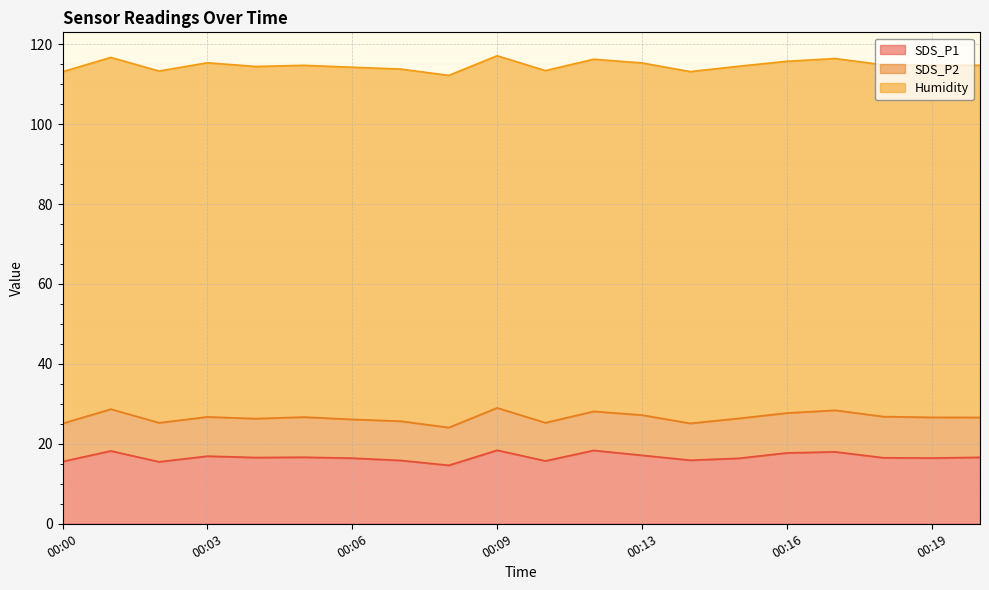

How many values in the SDS_P1 series exceed 16?

14